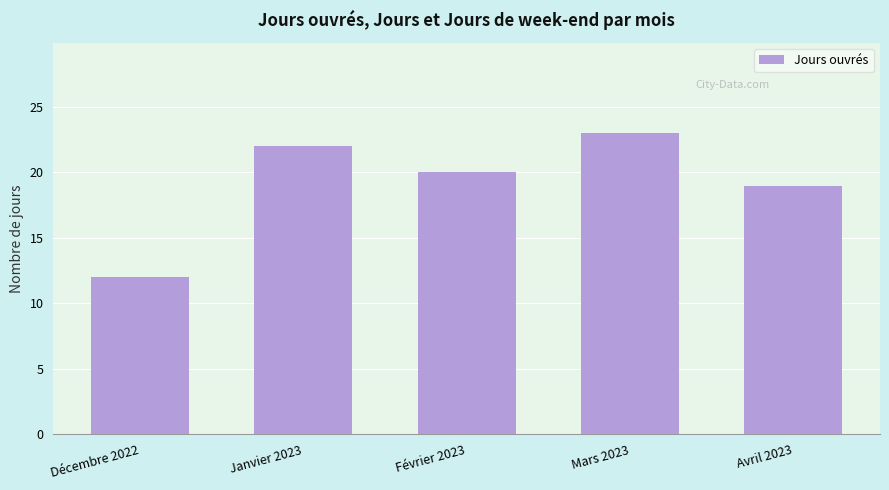

Between Février 2023 and Avril 2023, which is larger?

Février 2023